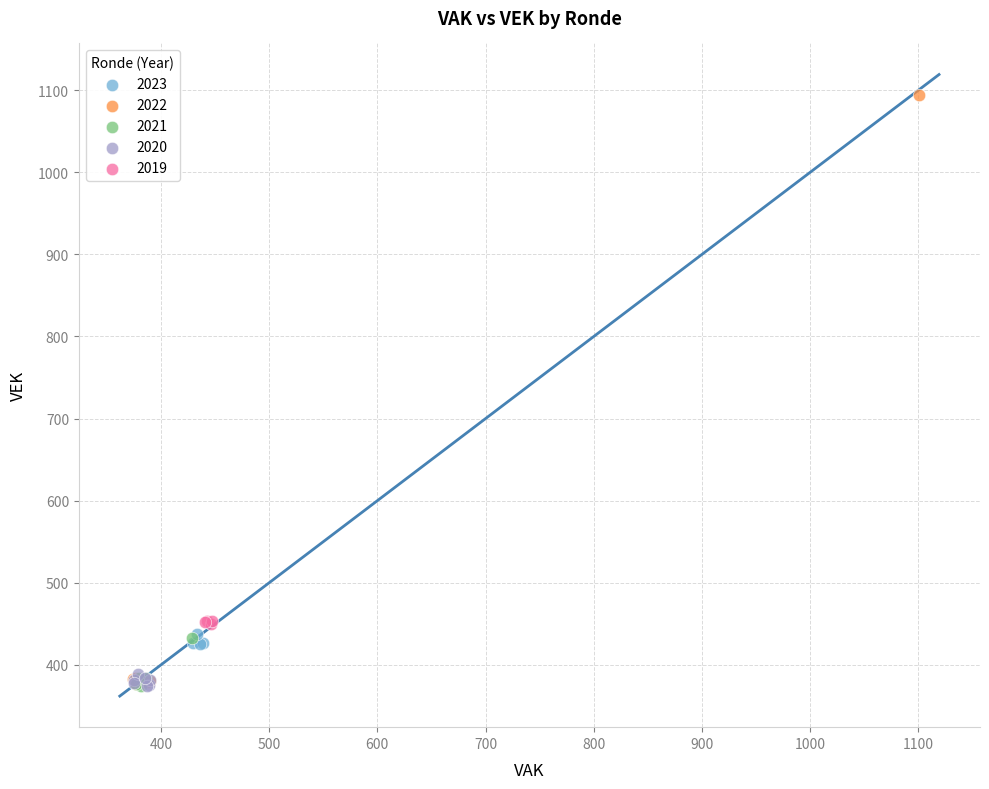

Which series has the largest Y range (max minus min)?

2022